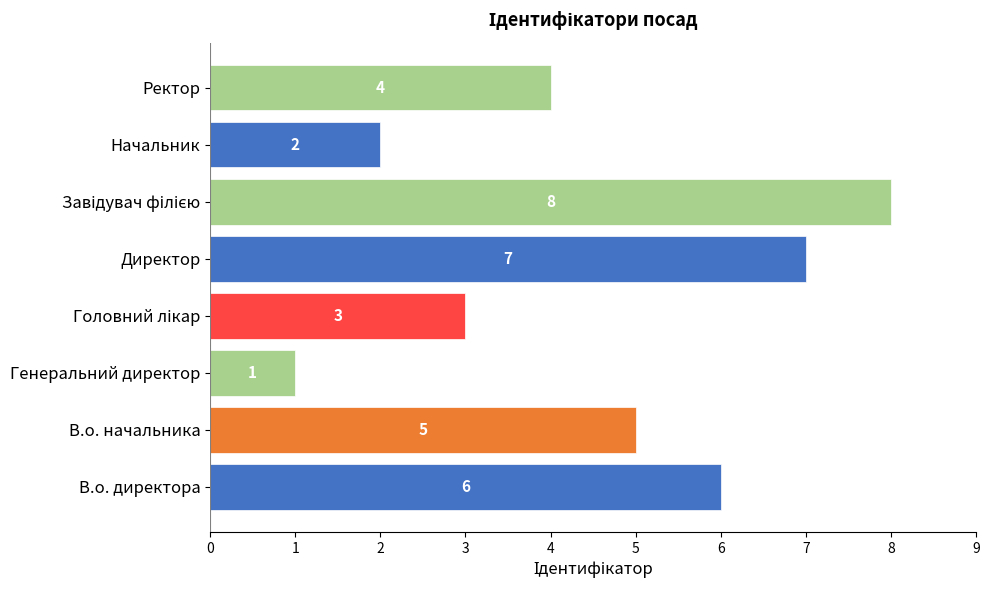

Which has a higher value, Начальник or Директор?

Директор